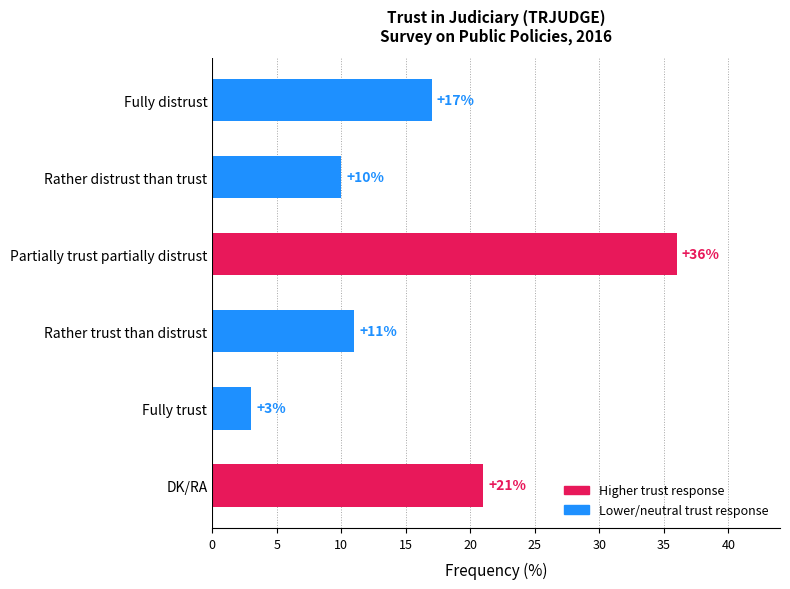

Count the number of categories in the chart.

6